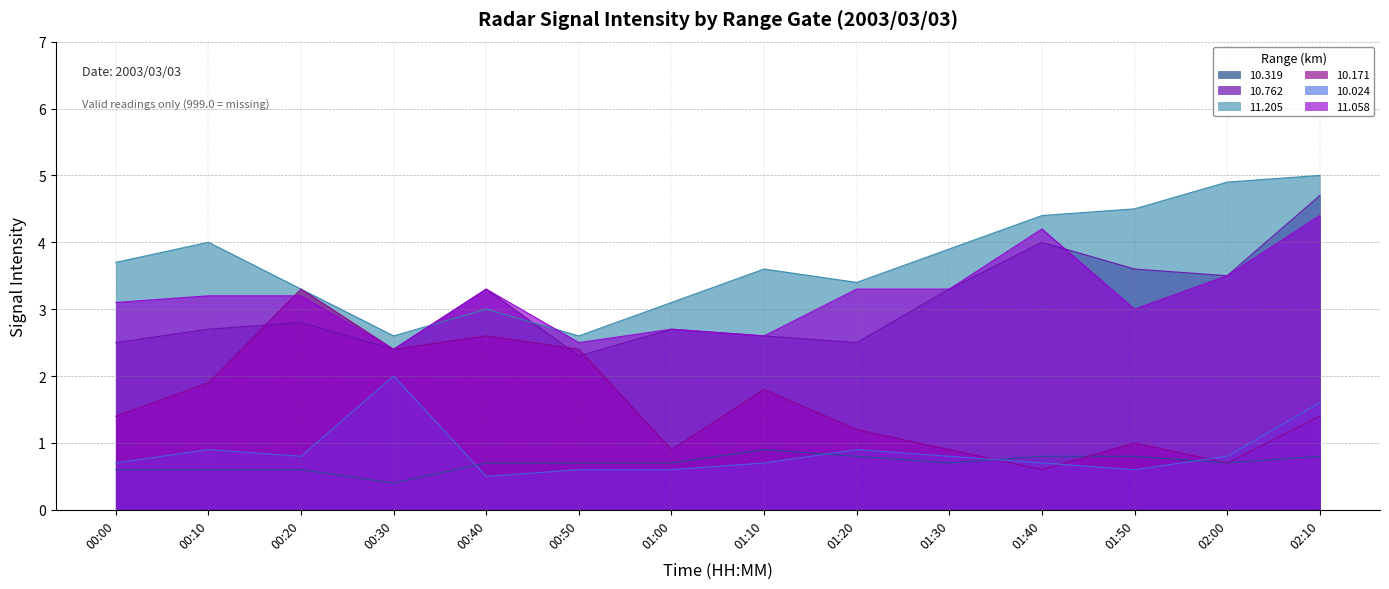

Count the 10.319 values in the range 0 to 1.

14